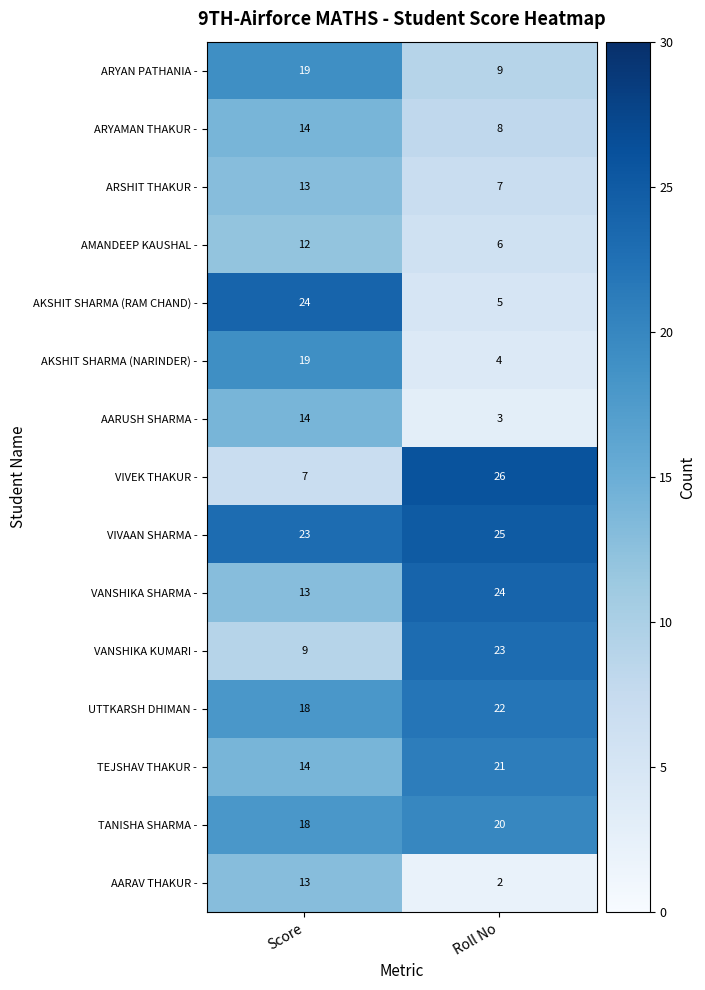

At which category is the sum across all series the highest?

Score